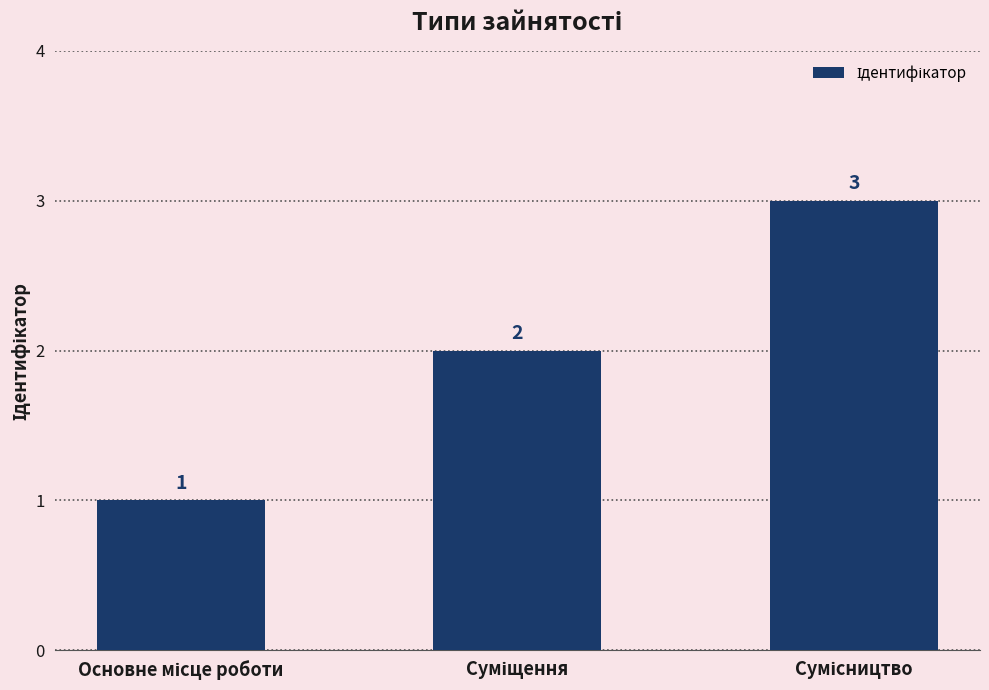

What is the value of the 3rd bar from the left?

3